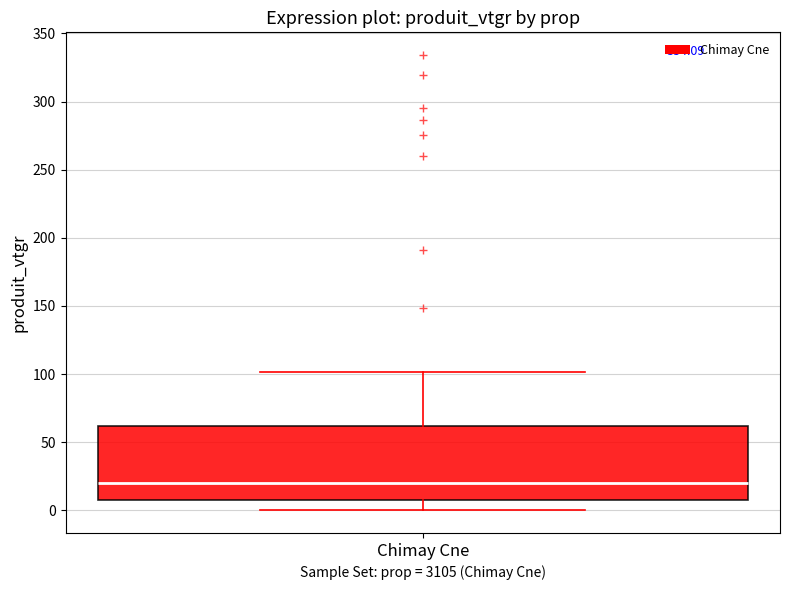

Read this box plot against the y-axis: the position of the median line, the range covered by the box, and the ends of both whiskers. The values are not printed on the chart, so give them approximately, as read against the axis.

median 20, box 10 to 60, whiskers 0 to 100